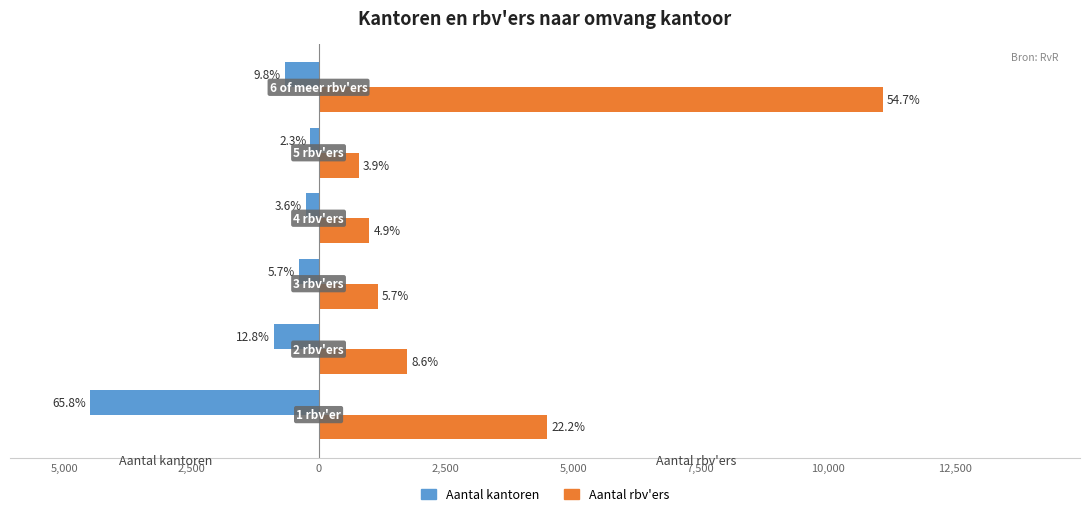

What is the minimum value shown in the chart?

-4490